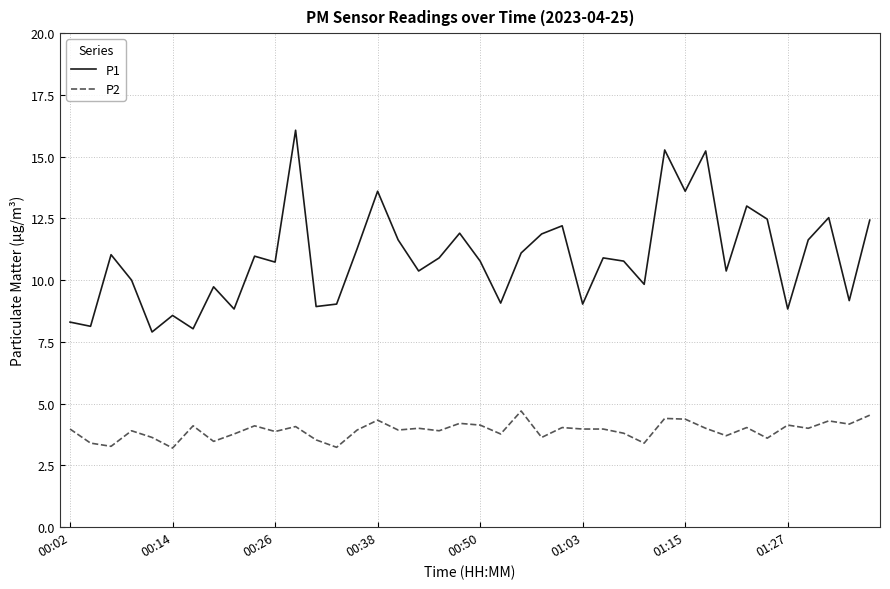

True or false: P1 and P2 cross at least once.

False